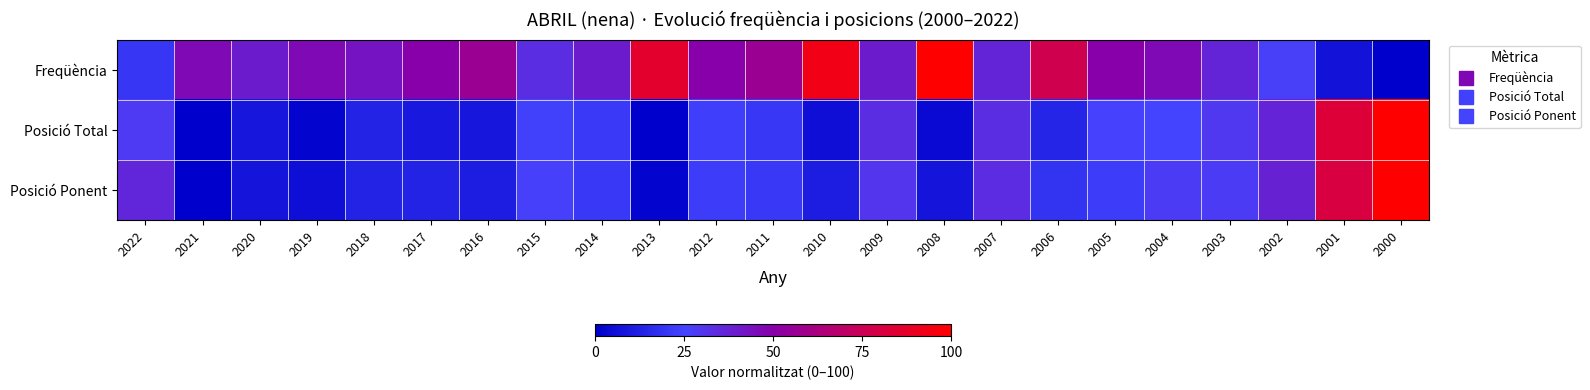

Which series has the widest spread of values?

Freqüència